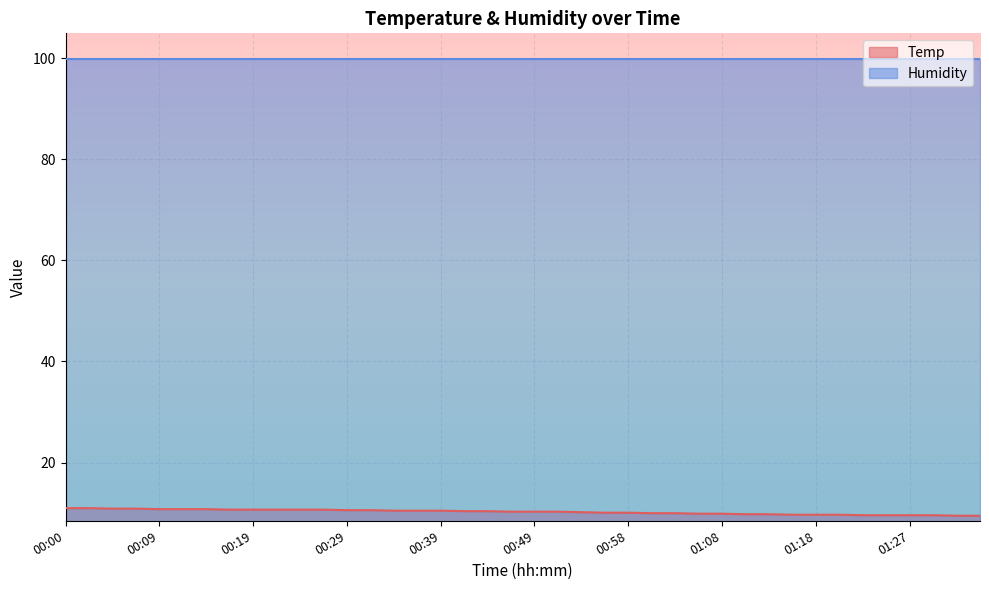

Rank the categories by value from highest to lowest.

00:00, 00:02, 00:05, 00:07, 00:09, 00:12, 00:14, 00:17, 00:19, 00:22, 00:24, 00:27, 00:29, 00:31, 00:34, 00:36, 00:39, 00:41, 00:44, 00:46, 00:49, 00:51, 00:53, 00:56, 00:58, 01:01, 01:03, 01:06, 01:08, 01:10, 01:13, 01:15, 01:18, 01:20, 01:23, 01:25, 01:27, 01:30, 01:32, 01:35